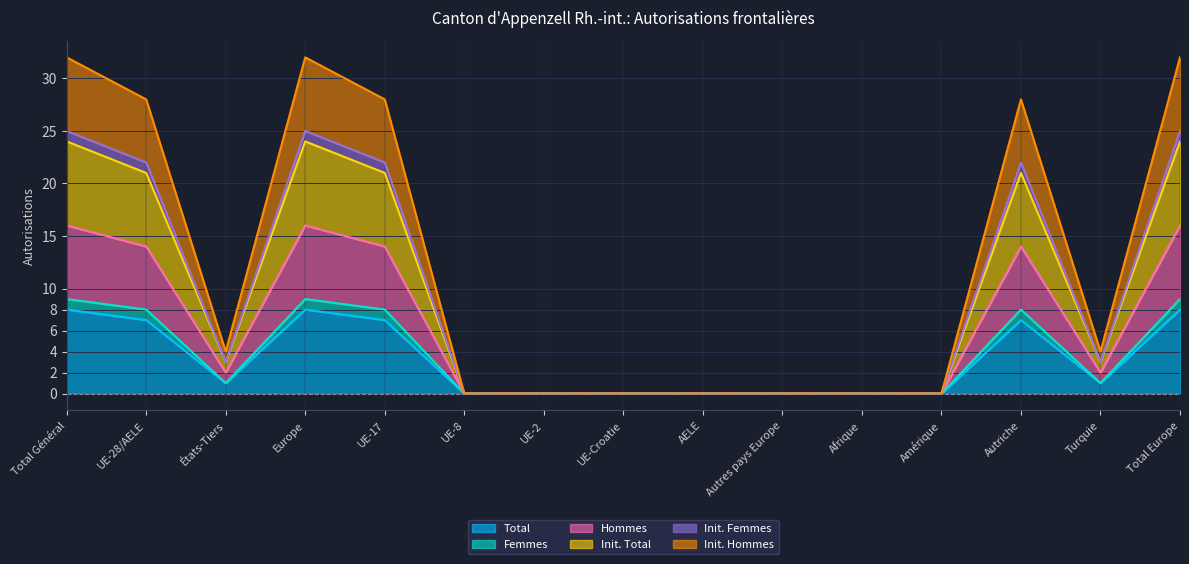

What position from the right is Autres pays Europe?

6